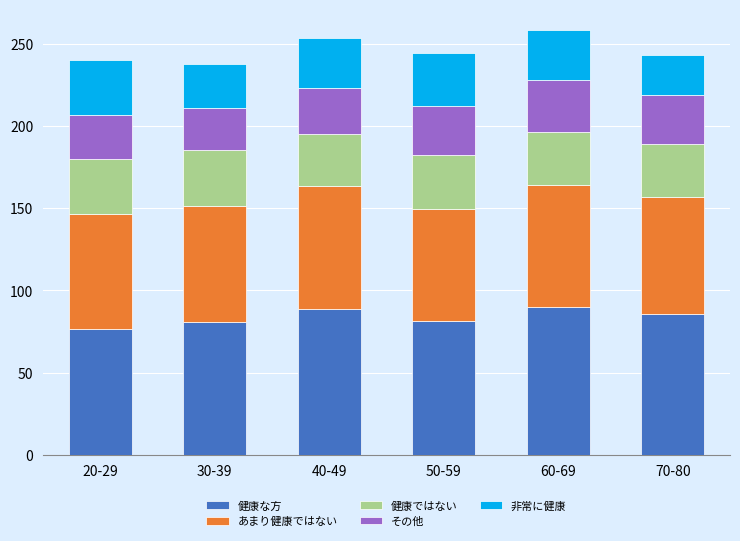

How many values in the 健康な方 series are below 85?

3